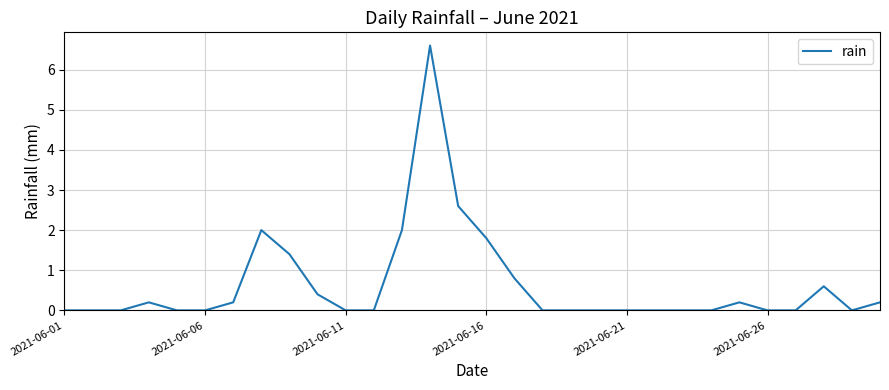

What is the maximum value shown in the chart?

6.6